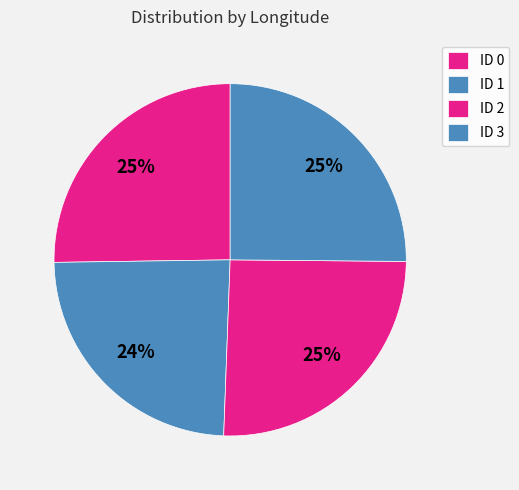

What percentage is the ID 2 slice, to the nearest percent?

25%